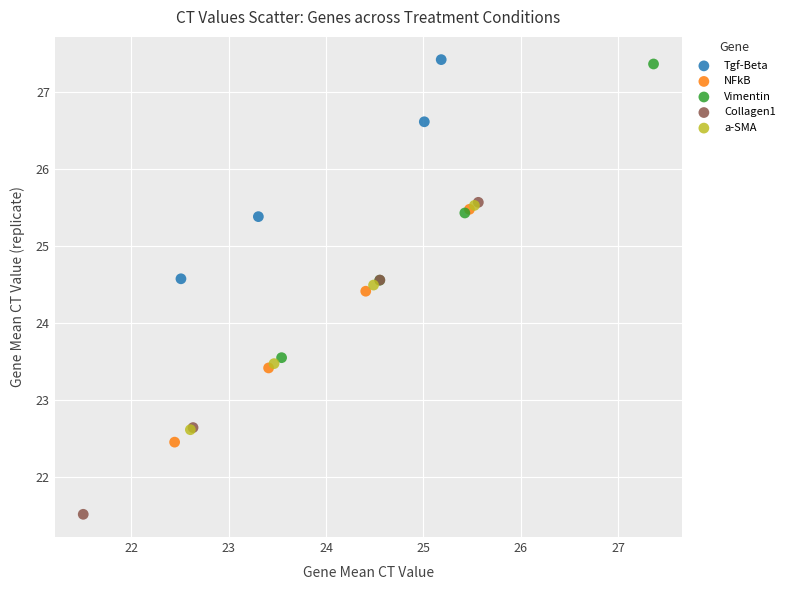

Which series has the widest spread of Y values?

Collagen1